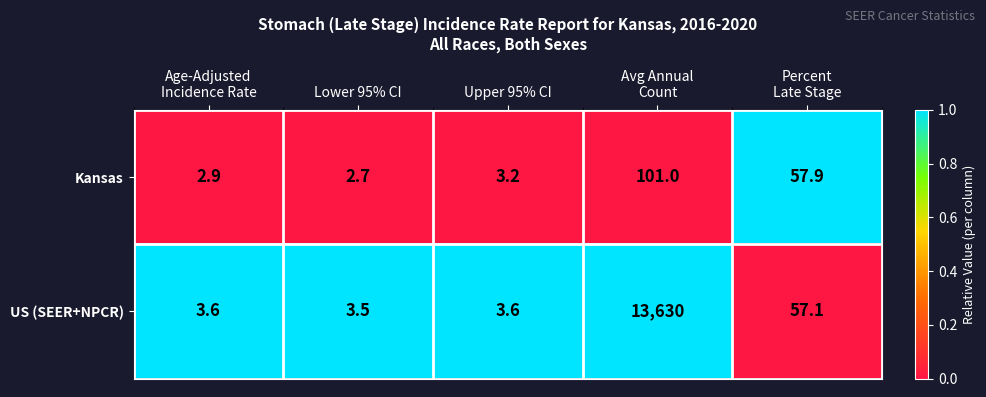

Which label corresponds to the smallest value in the chart?

Lower 95% CI